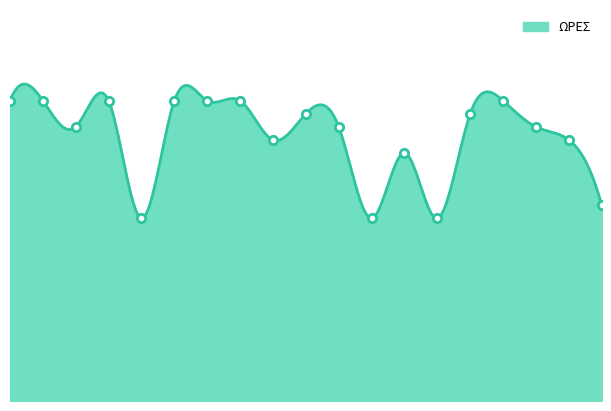

Between 15 and 11, which is larger?

15